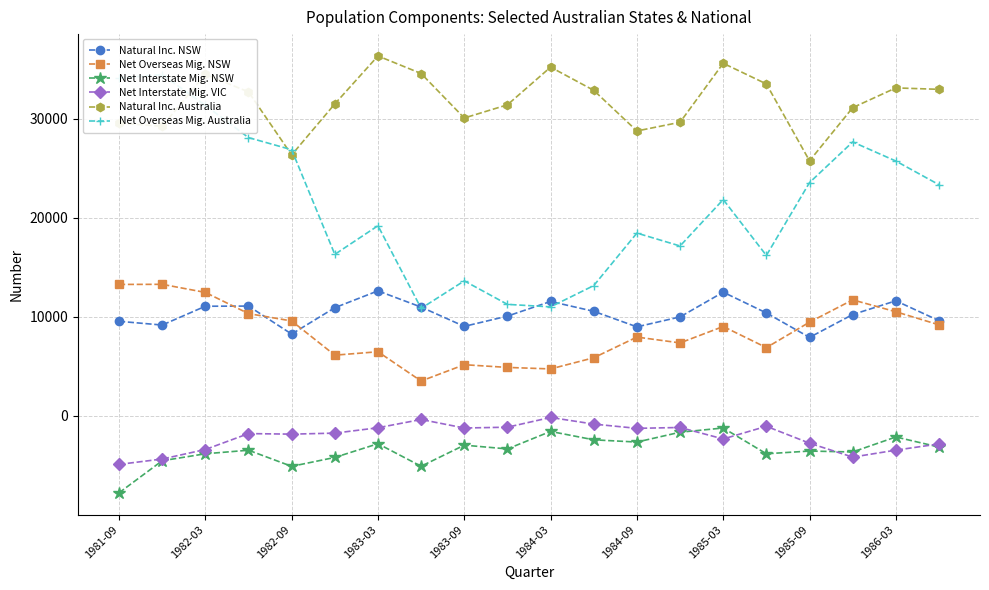

Where is the first local maximum for Natural Inc. Australia?

1982-03